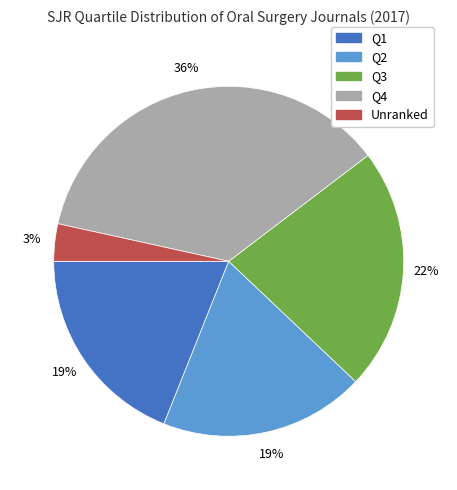

Does any single category account for the majority?

No